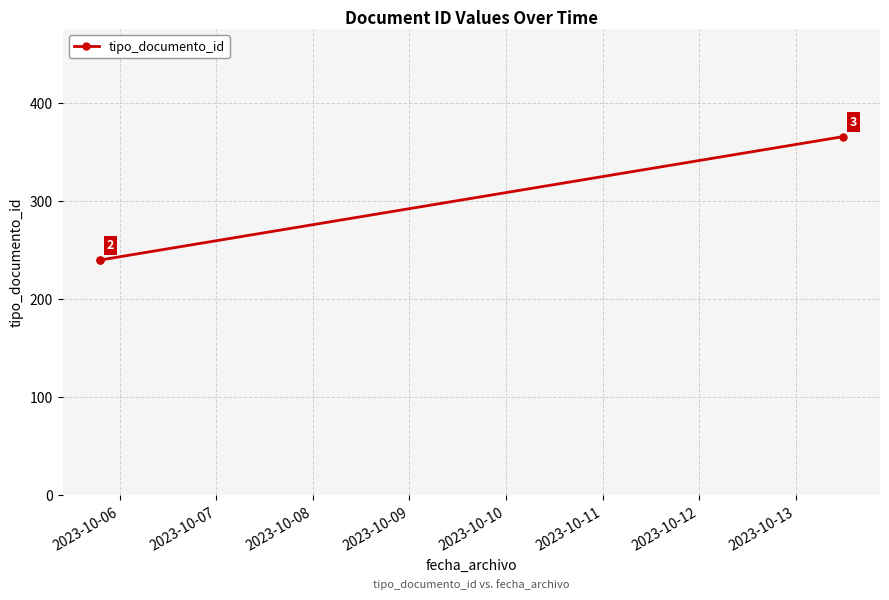

What is the greatest value displayed?

366